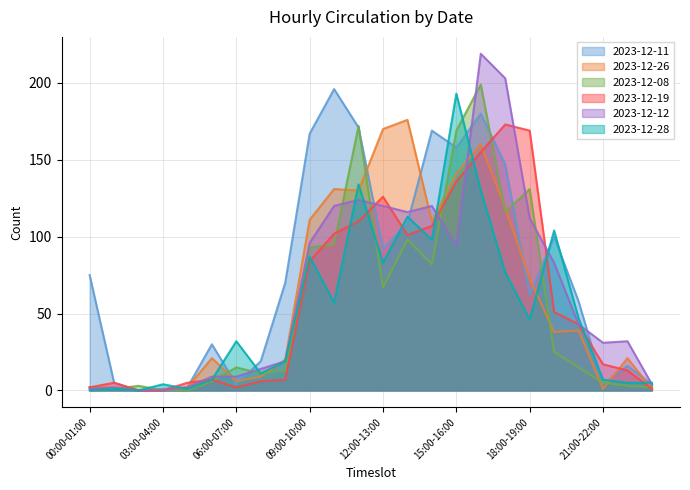

Which category has the highest value across all series?

16:00-17:00